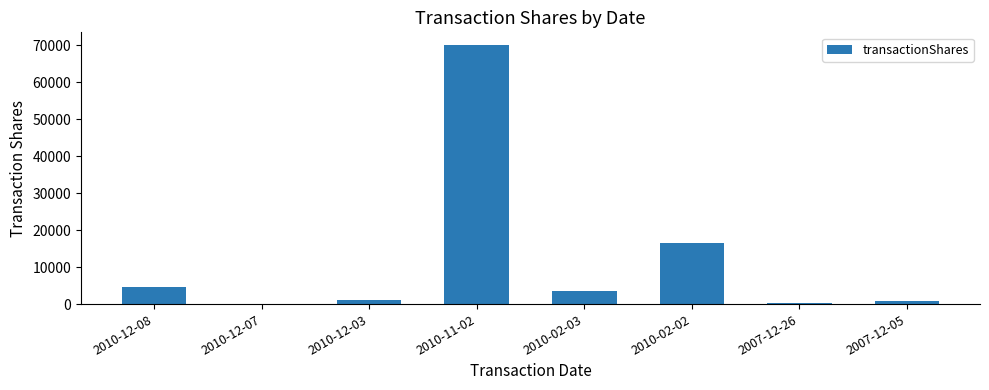

How many data points does each series have?

8